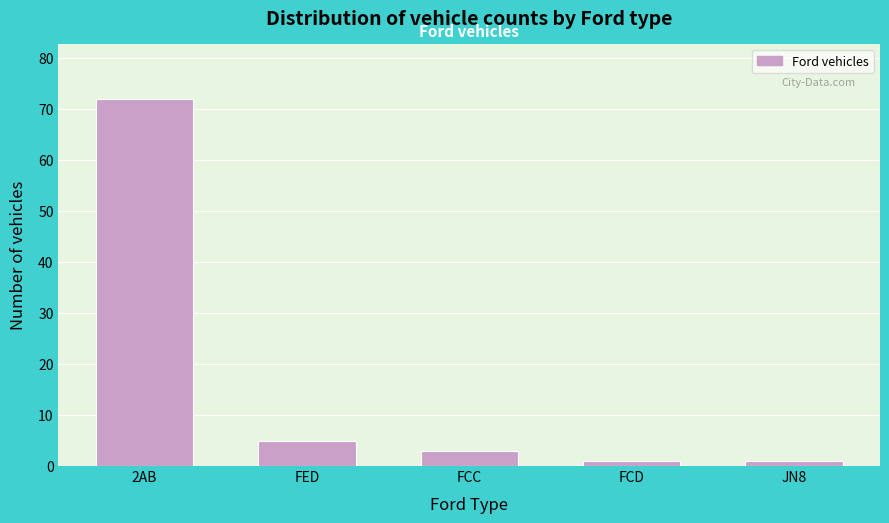

Reading left to right, extract all data points from this chart.

2AB=72	FED=5	FCC=3	FCD=1	JN8=1